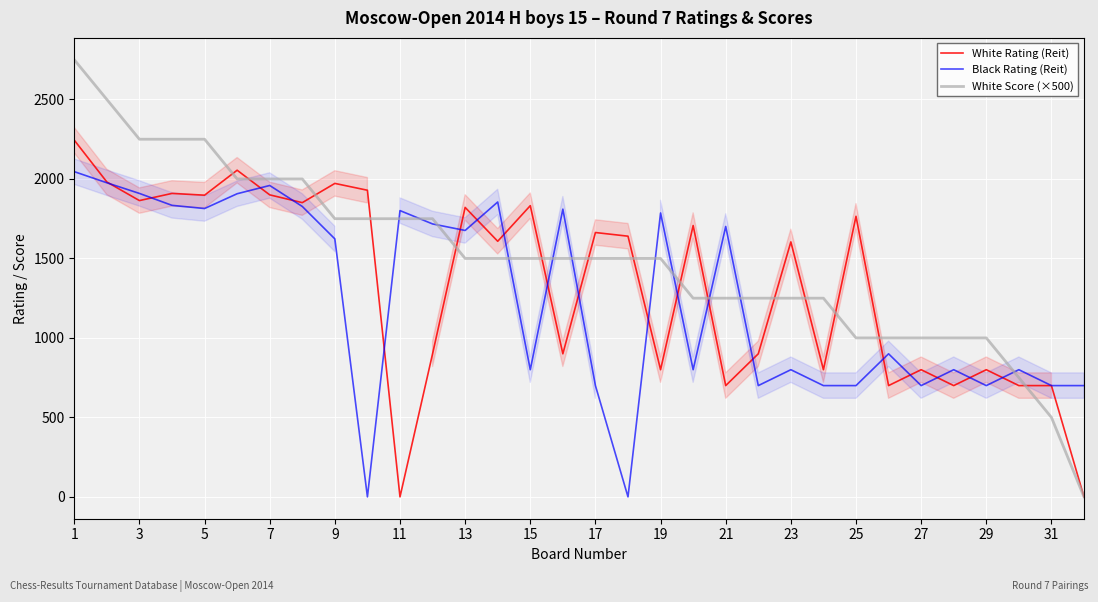

What are all the series names shown in the legend?

White Rating (Reit), Black Rating (Reit), White Score (×500)